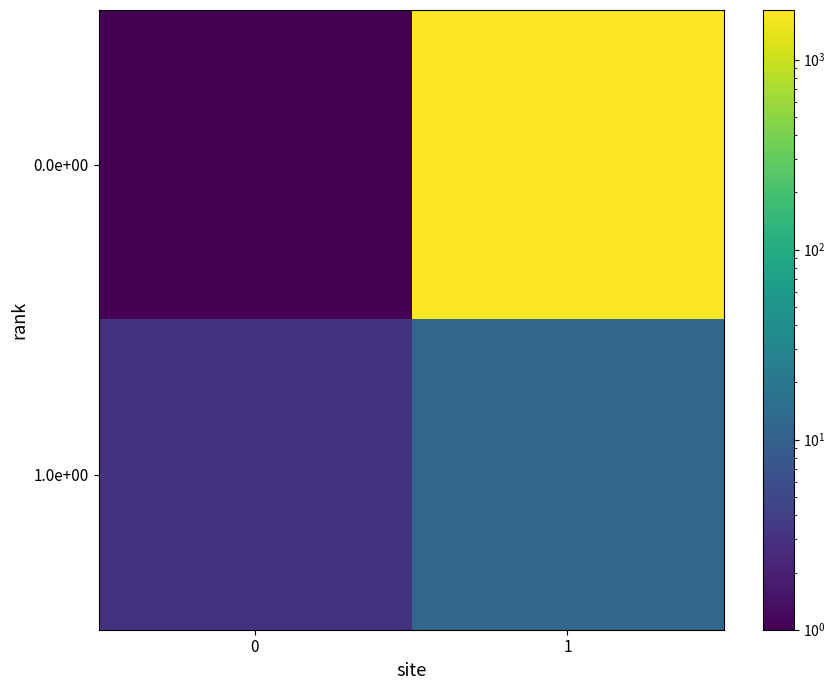

Which category has the highest value across all series?

1